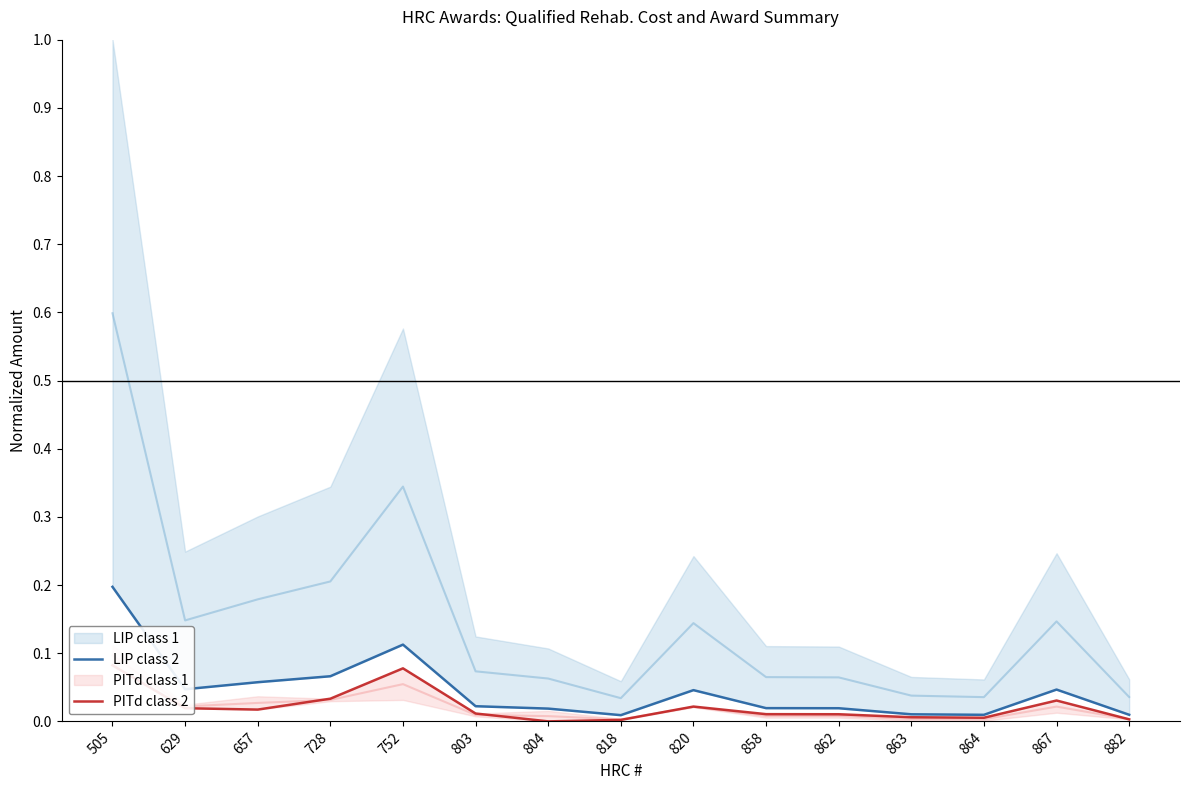

In PITd class 2, how many points are lower than both neighbors (excluding endpoints)?

3